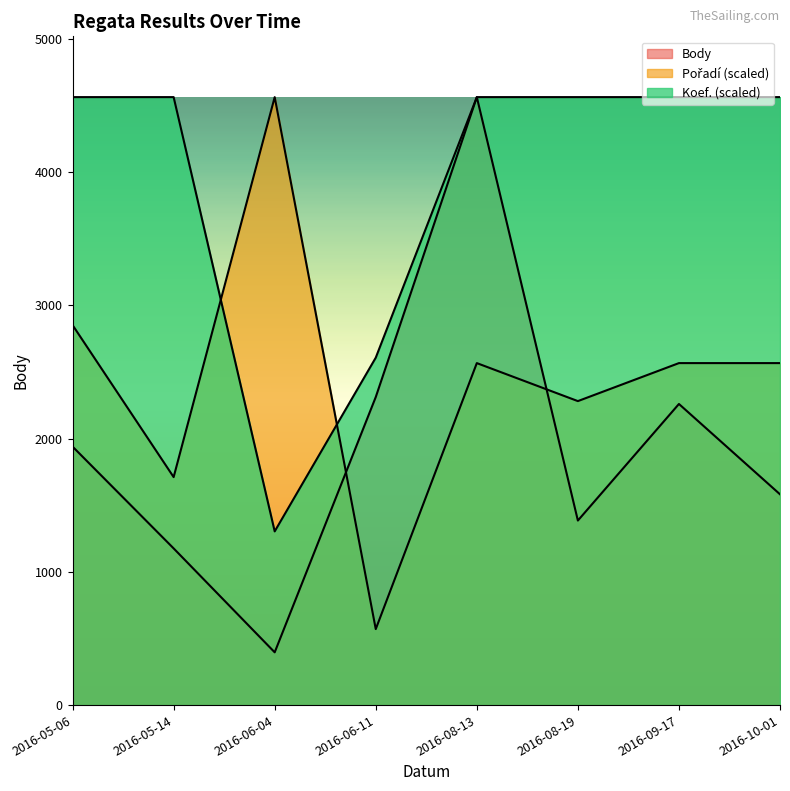

How many data points in Pořadí are less than 2566?

3